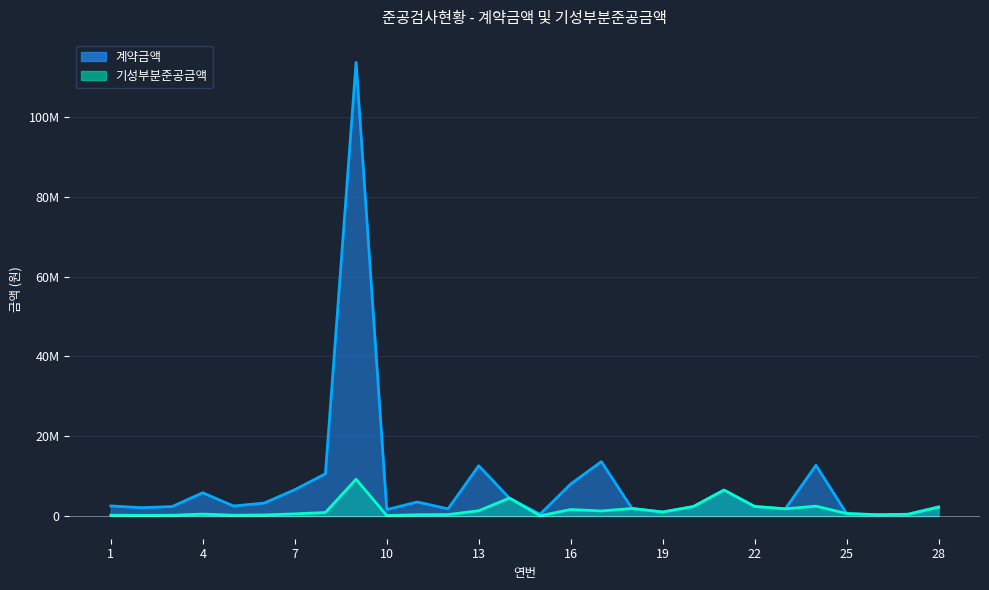

What is the value of the 기성부분준공금액_line point at the 6th from the left?

270000